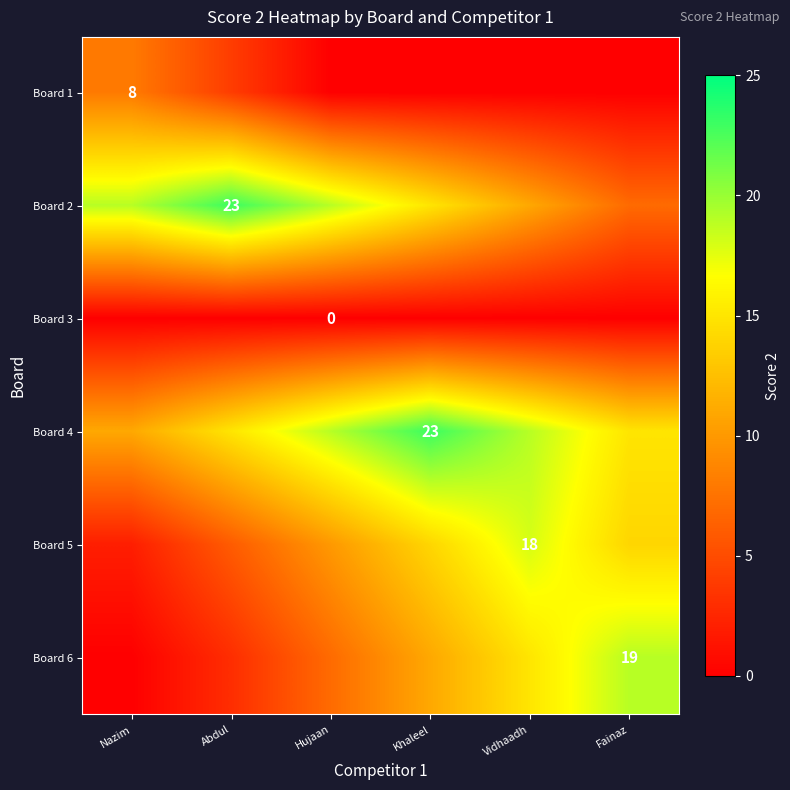

True or false: Board 2 has a value of 23 at Abdul.

True